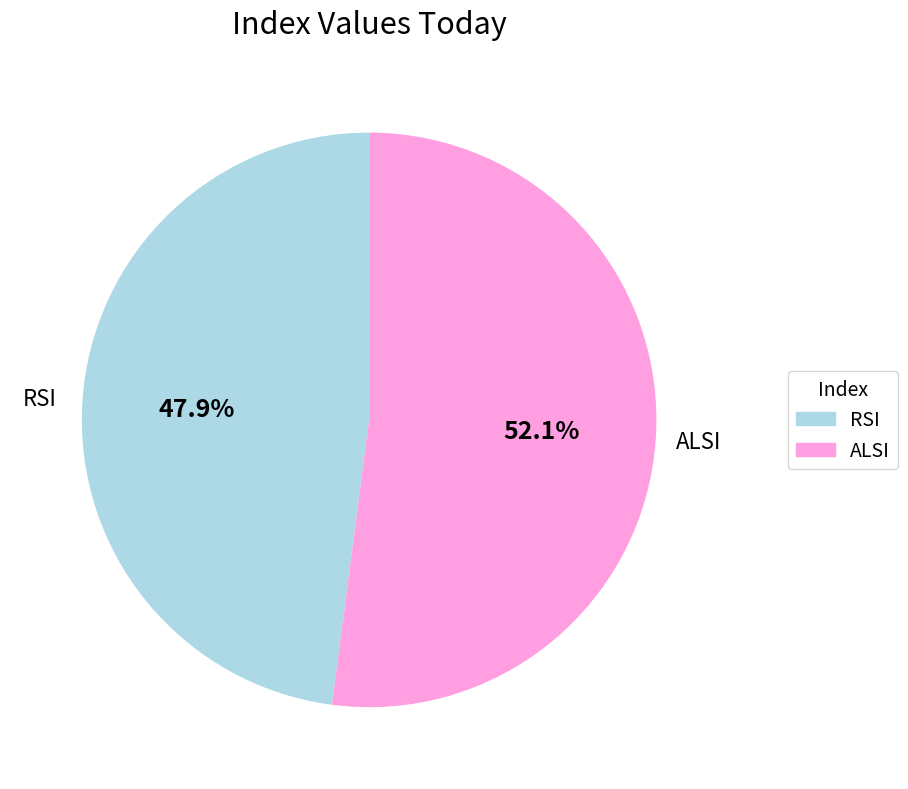

To the nearest percent, what is the average slice percentage?

50%